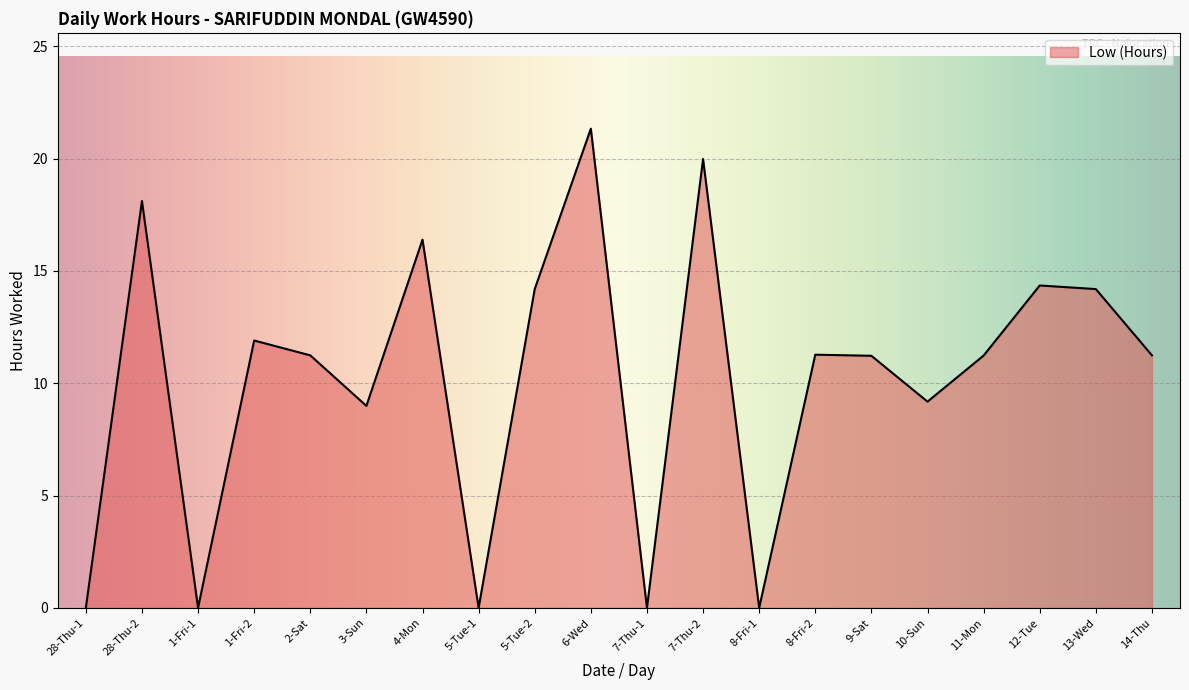

Read the value at 1-Fri-2.

11.9